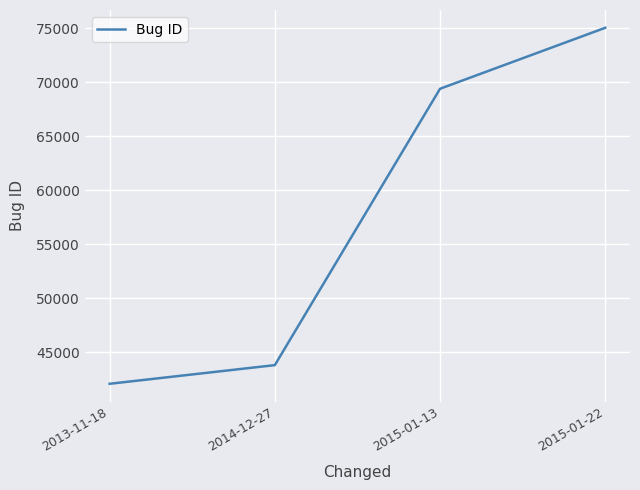

Reading left to right, transcribe all the data shown in this chart.

2013-11-18=42082	2014-12-27=43808	2015-01-13=69383	2015-01-22=75025